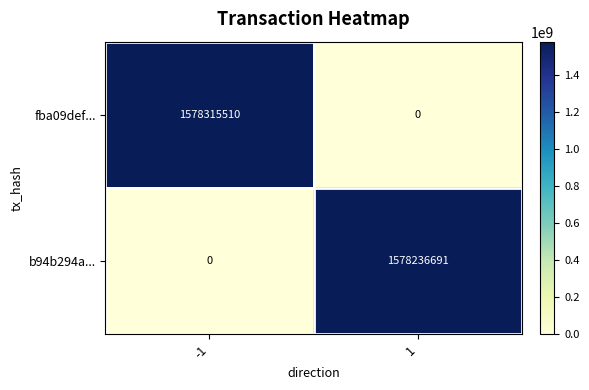

Reading left to right, transcribe all the data shown in this chart.

fba09def...: 1578315510	0
b94b294a...: 0	1578236691